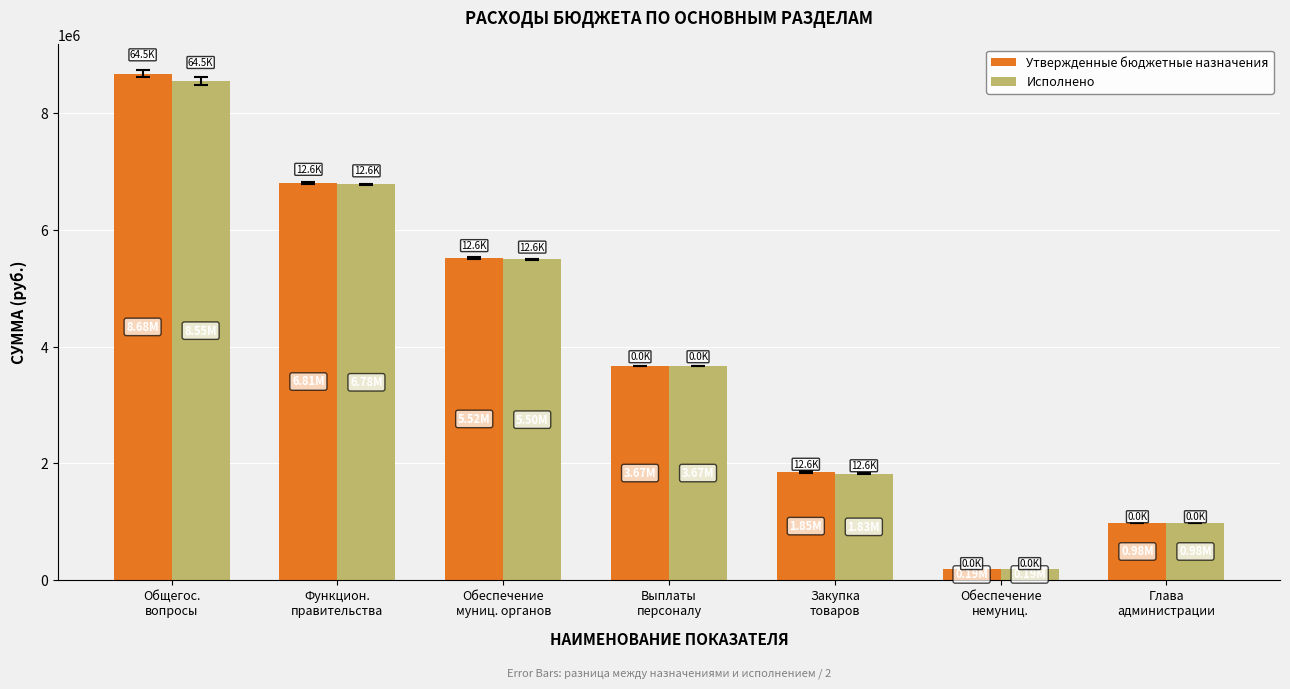

What is the label of the 6th bar from the left?

Обеспечение
немуниц.